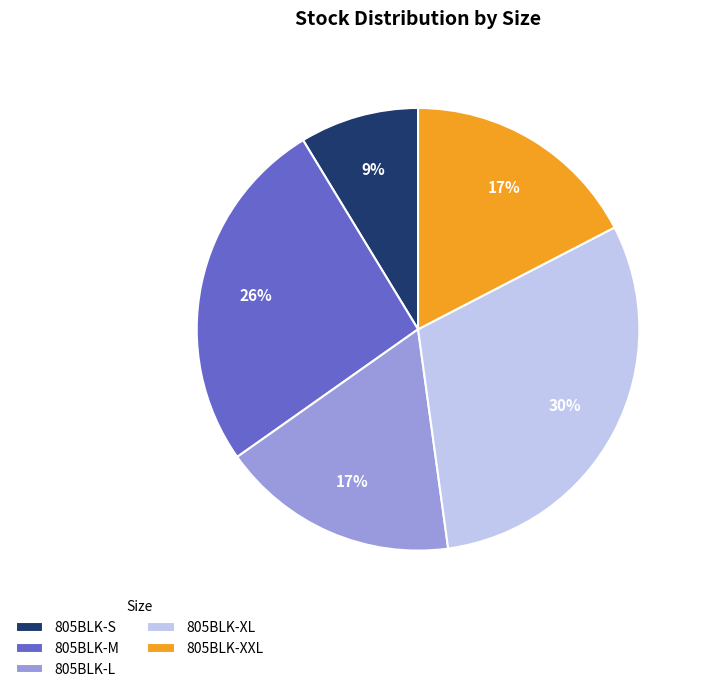

True or false: 805BLK-S accounts for 2% of the total.

False